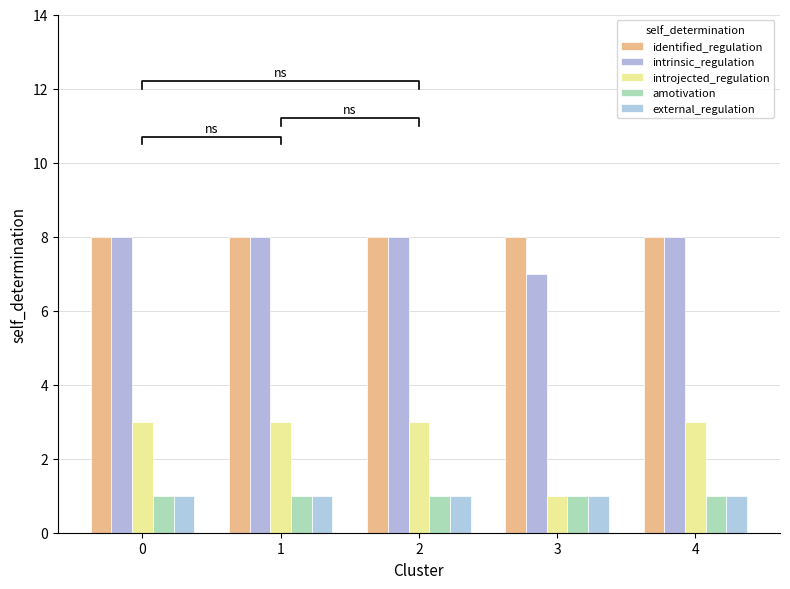

Reading left to right, transcribe all the data shown in this chart.

identified_regulation: 0=8	1=8	2=8	3=8	4=8
intrinsic_regulation: 0=8	1=8	2=8	3=7	4=8
introjected_regulation: 0=3	1=3	2=3	3=1	4=3
amotivation: 0=1	1=1	2=1	3=1	4=1
external_regulation: 0=1	1=1	2=1	3=1	4=1